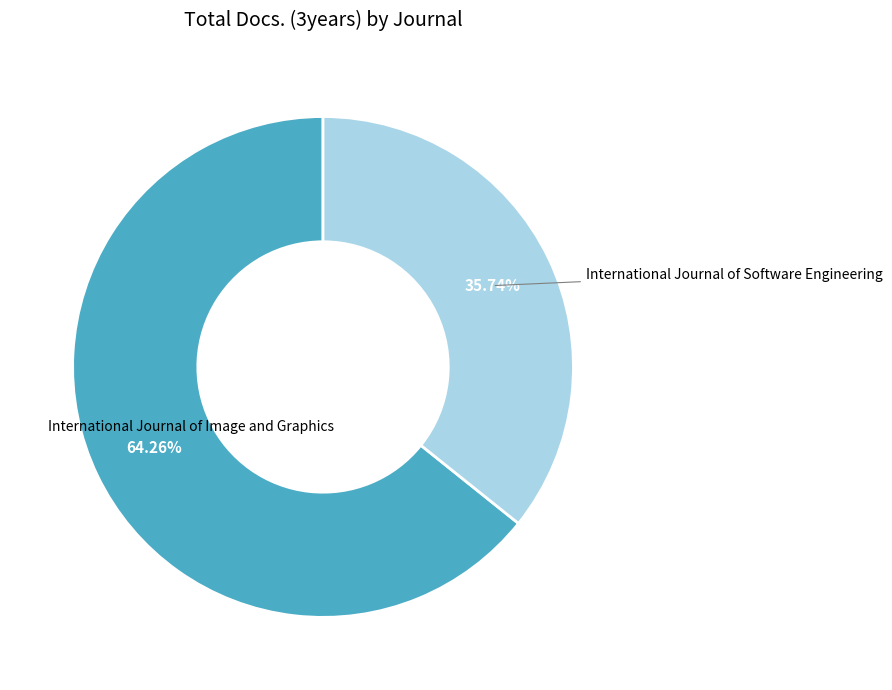

Count the number of slices in the pie.

2